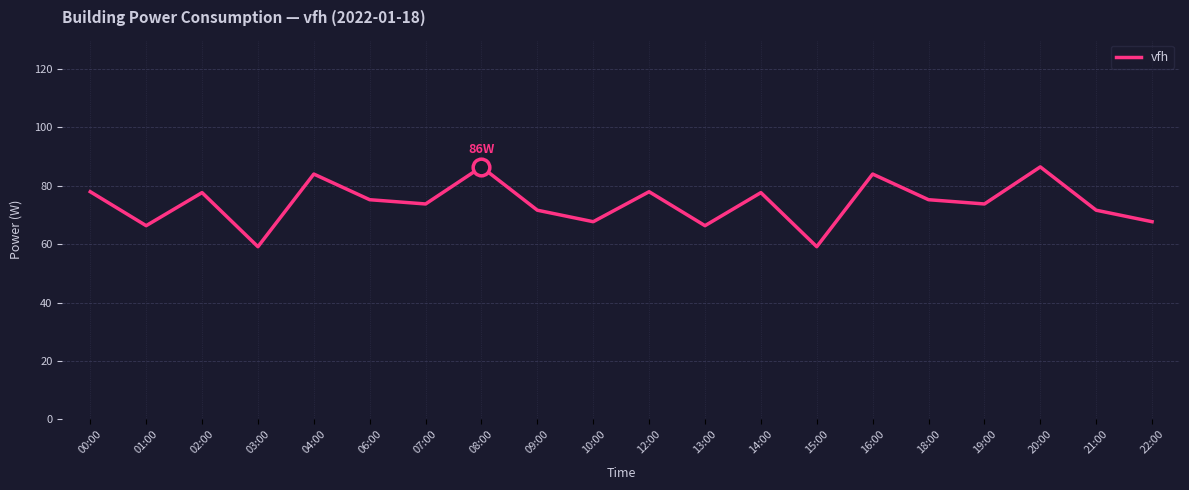

Is it true that the value at 15:00 is 105.3?

False